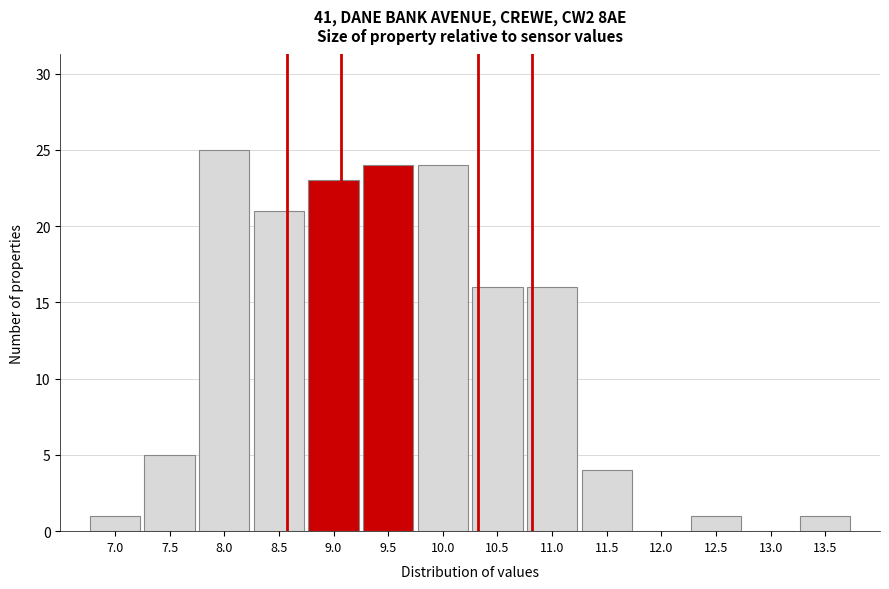

Reading left to right, transcribe all the data shown in this chart.

7.0=1	7.5=5	8.0=25	8.5=21	9.0=23	9.5=24	10.0=24	10.5=16	11.0=16	11.5=4	12.0=0	12.5=1	13.0=0	13.5=1